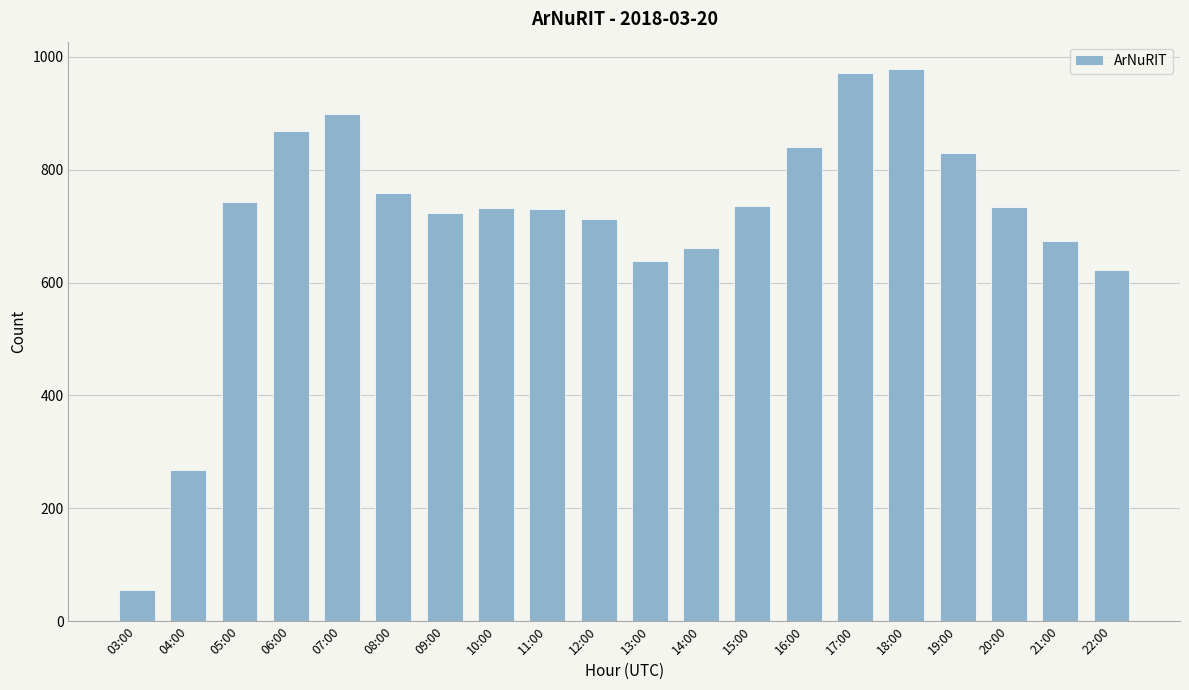

What is the maximum value shown in the chart?

978